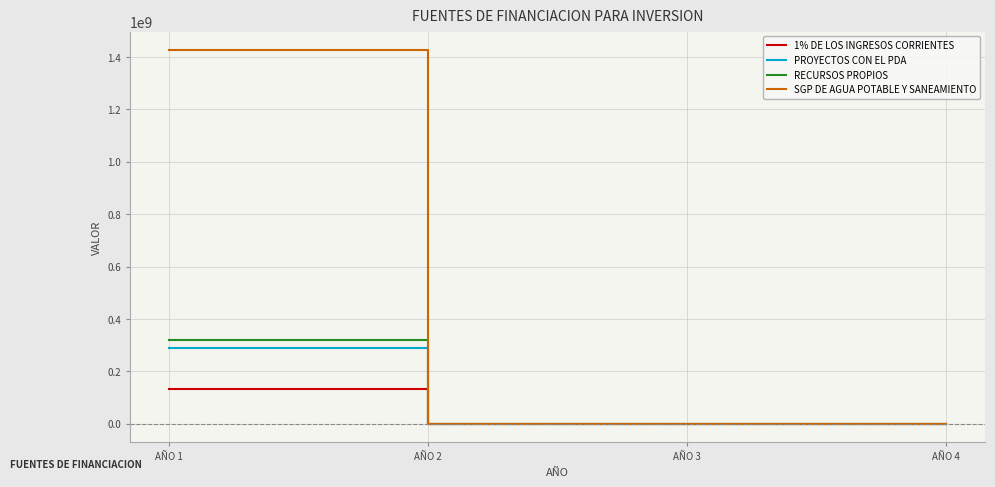

At AÑO 1, list the series in order from largest to smallest.

SGP DE AGUA POTABLE Y SANEAMIENTO, RECURSOS PROPIOS, PROYECTOS CON EL PDA, 1% DE LOS INGRESOS CORRIENTES